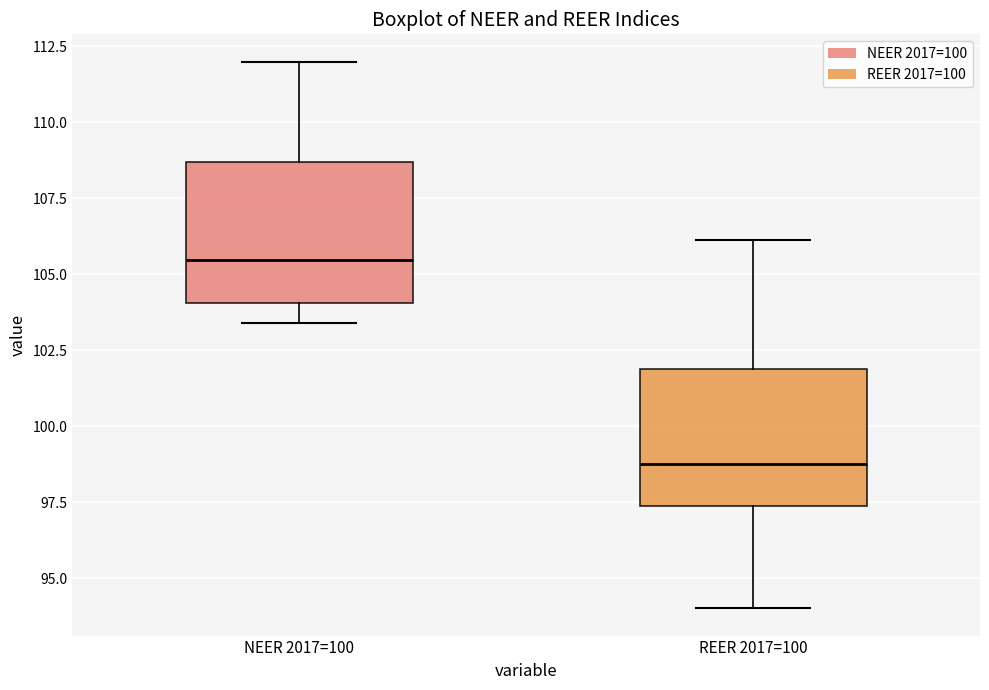

Reading left to right, read every box against the y-axis: the position of its median line, the range the box covers, and the ends of its whiskers. The values are not printed on the chart, so give them approximately, as read against the axis.

NEER 2017=100: median 105.5, box 104.0 to 108.5, whiskers 103.5 to 112.0
REER 2017=100: median 99.0, box 97.5 to 102.0, whiskers 94.0 to 106.0